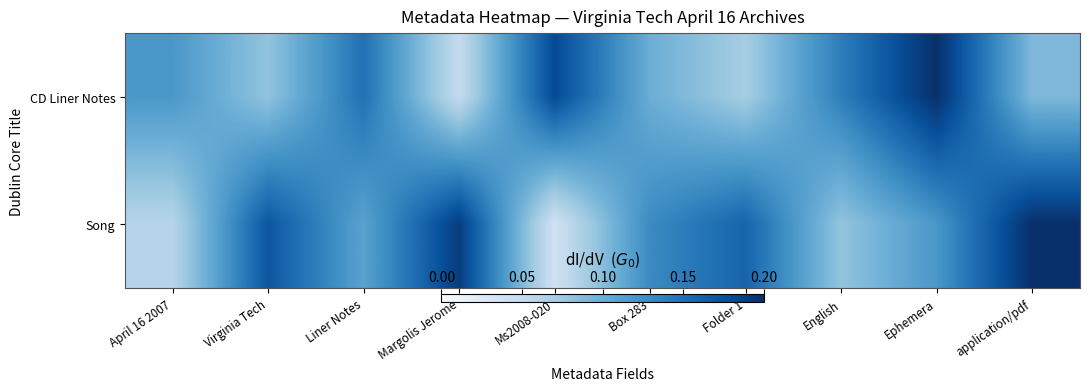

Which has a higher value, April 16 2007 or Box 283?

April 16 2007